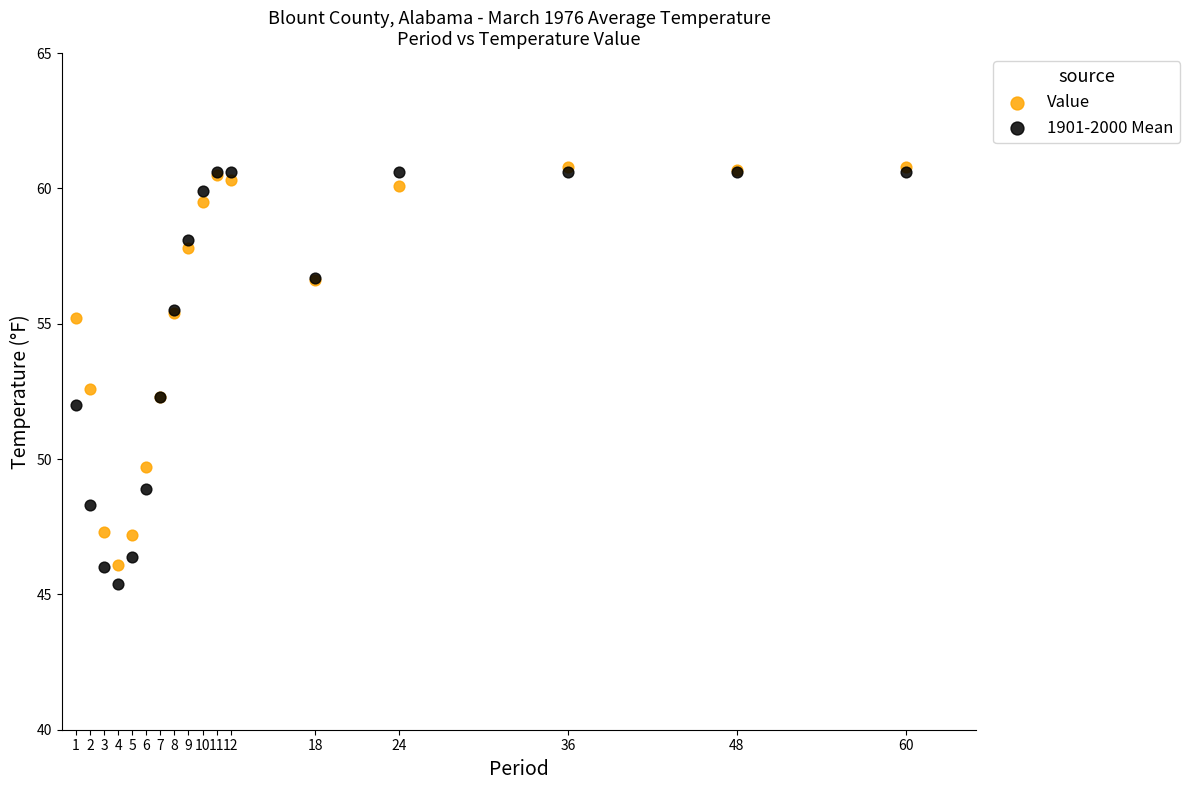

Across all series, what Y value is closest to 53?

52.6